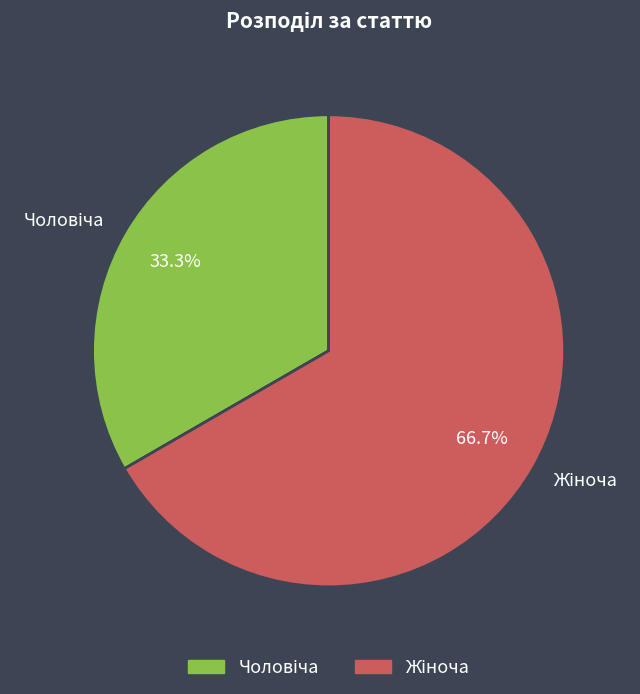

Count the number of slices in the pie.

2